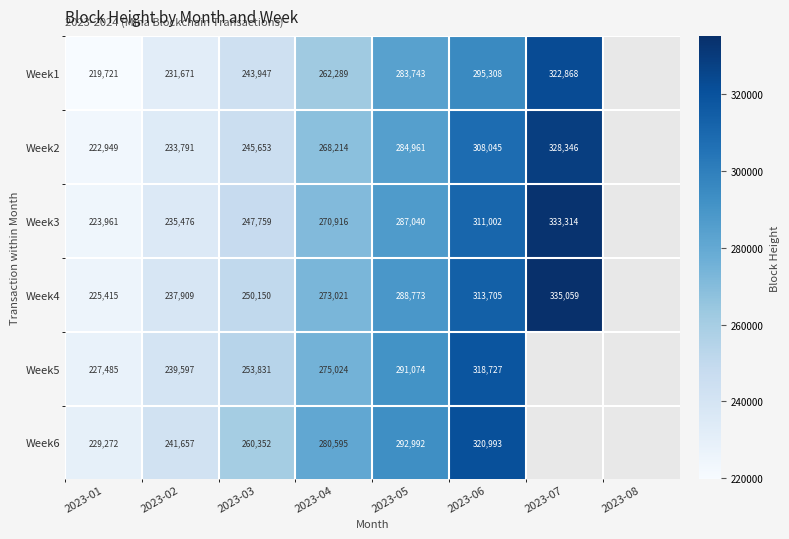

Rank the series at 2023-02 from lowest to highest value.

Week1, Week2, Week3, Week4, Week5, Week6